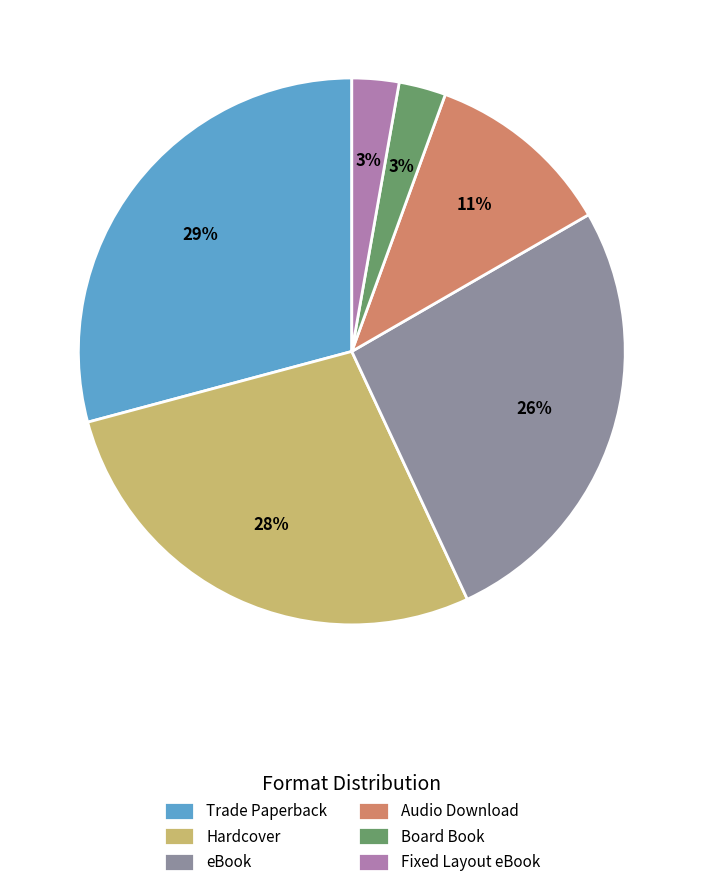

Is there a majority slice in this chart?

No